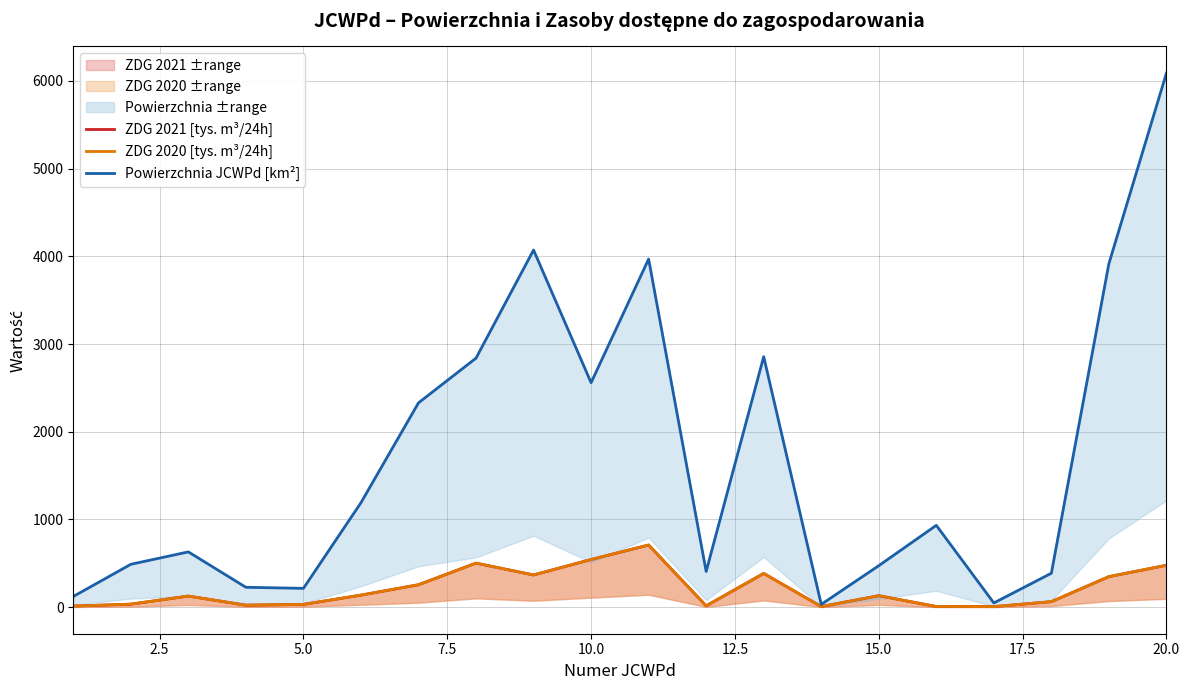

What are all the series names shown in the legend?

ZDG 2021 [tys. m³/24h], ZDG 2020 [tys. m³/24h], Powierzchnia JCWPd [km²]